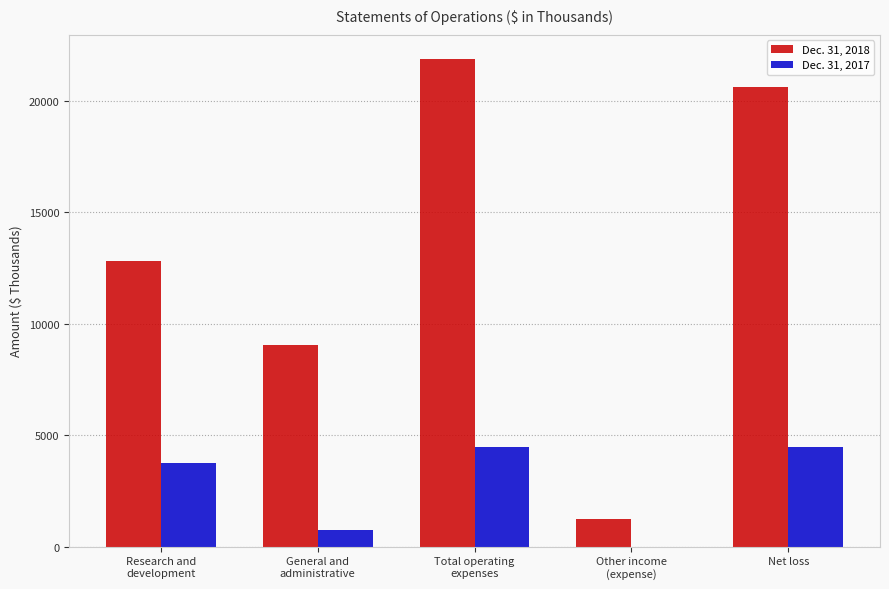

What is the difference between the Dec. 31, 2018 values at Other income
(expense) and Total operating
expenses?

20647